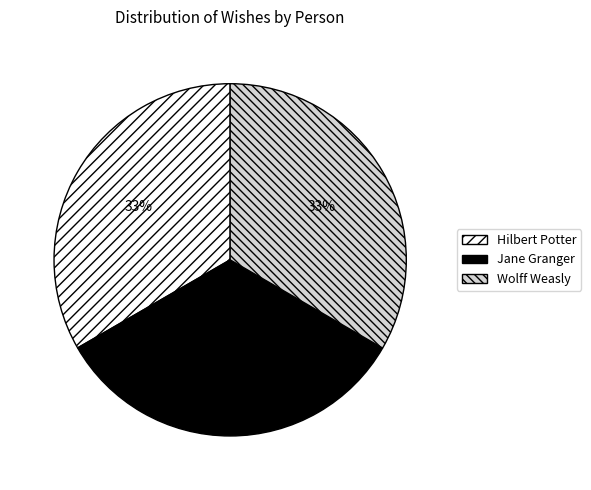

To the nearest percent, what is the average slice percentage?

33%